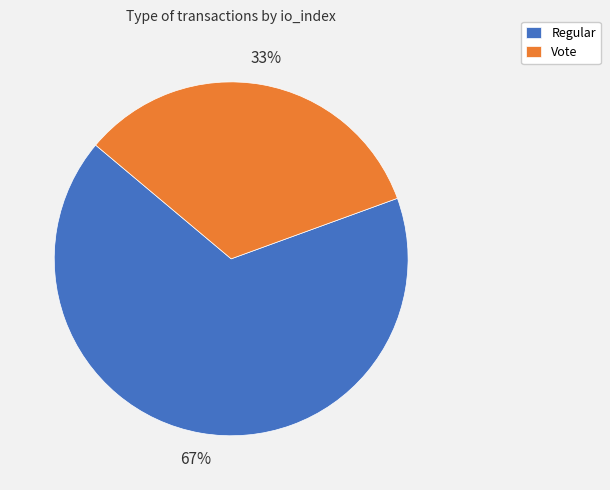

To the nearest percent, what is the average slice percentage?

50%